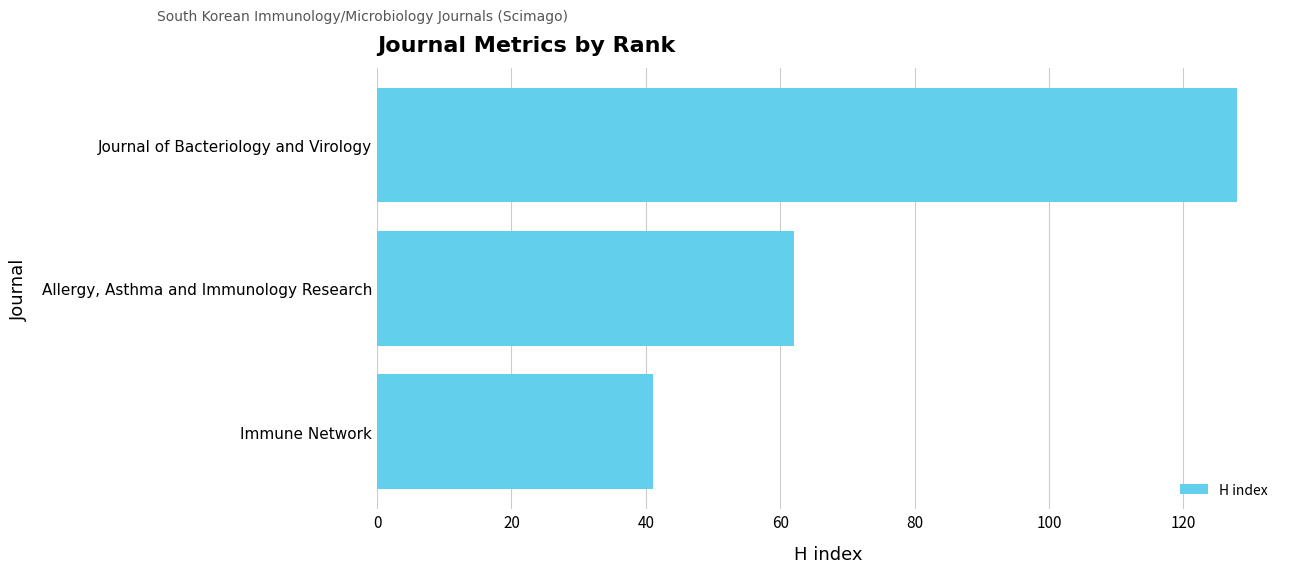

What is the change in value from Immune Network to Allergy, Asthma and Immunology Research?

+21